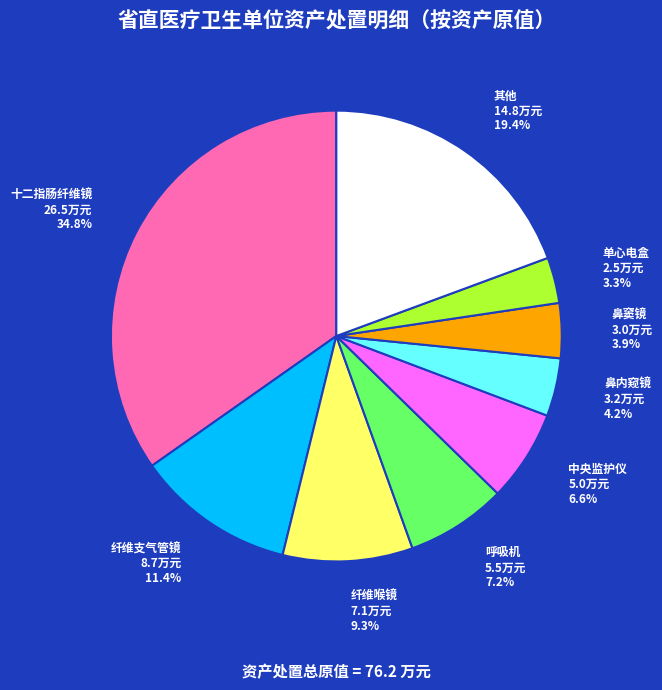

Does any single category account for the majority?

No